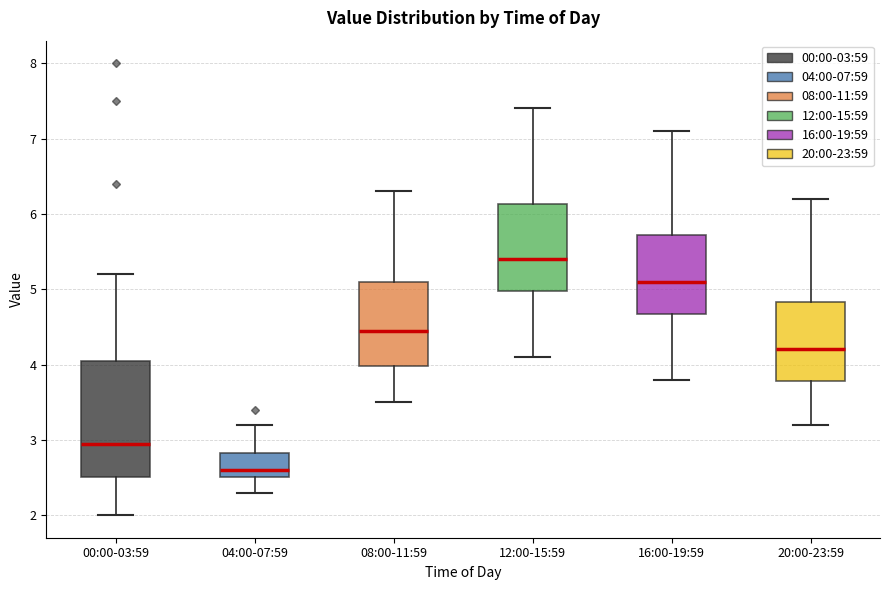

Where does the lower whisker of the box for 00:00-03:59 end on the y-axis? The values are not printed on the chart, so give them approximately, as read against the axis.

2.0